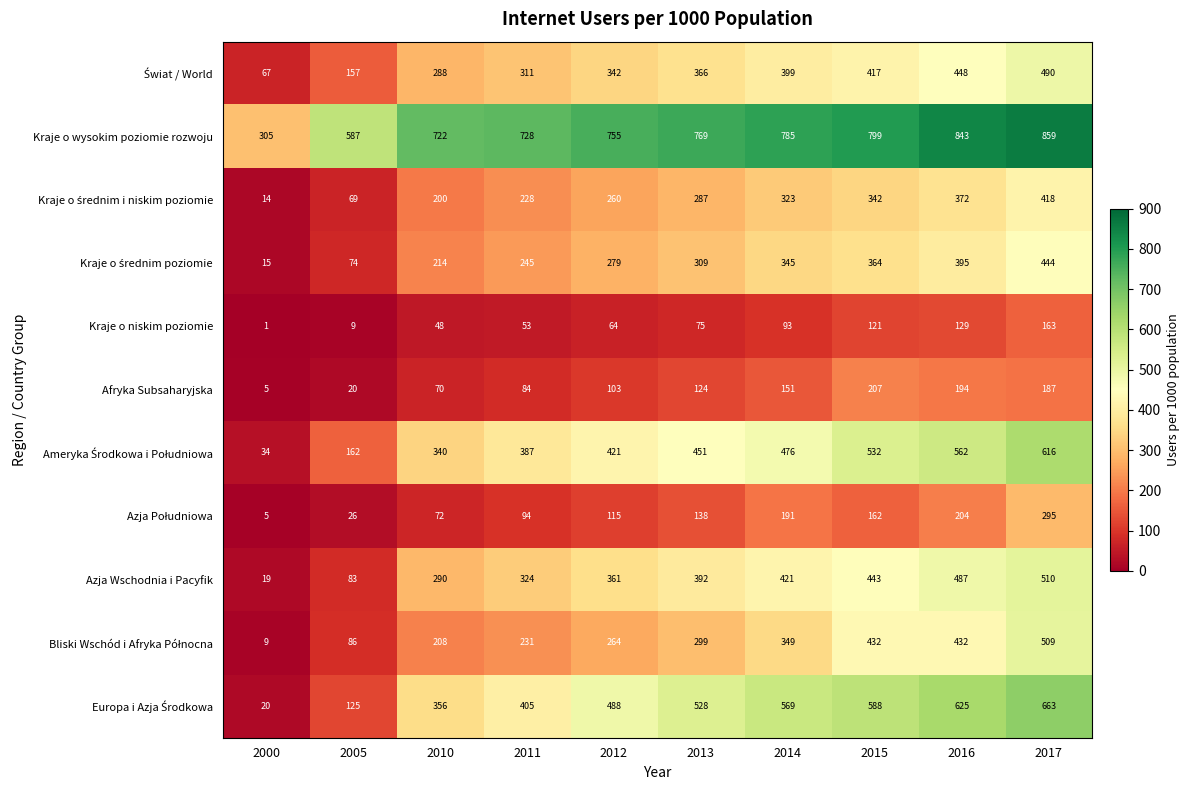

Rank the categories by Kraje o wysokim poziomie rozwoju value from highest to lowest.

2017, 2016, 2015, 2014, 2013, 2012, 2011, 2010, 2005, 2000